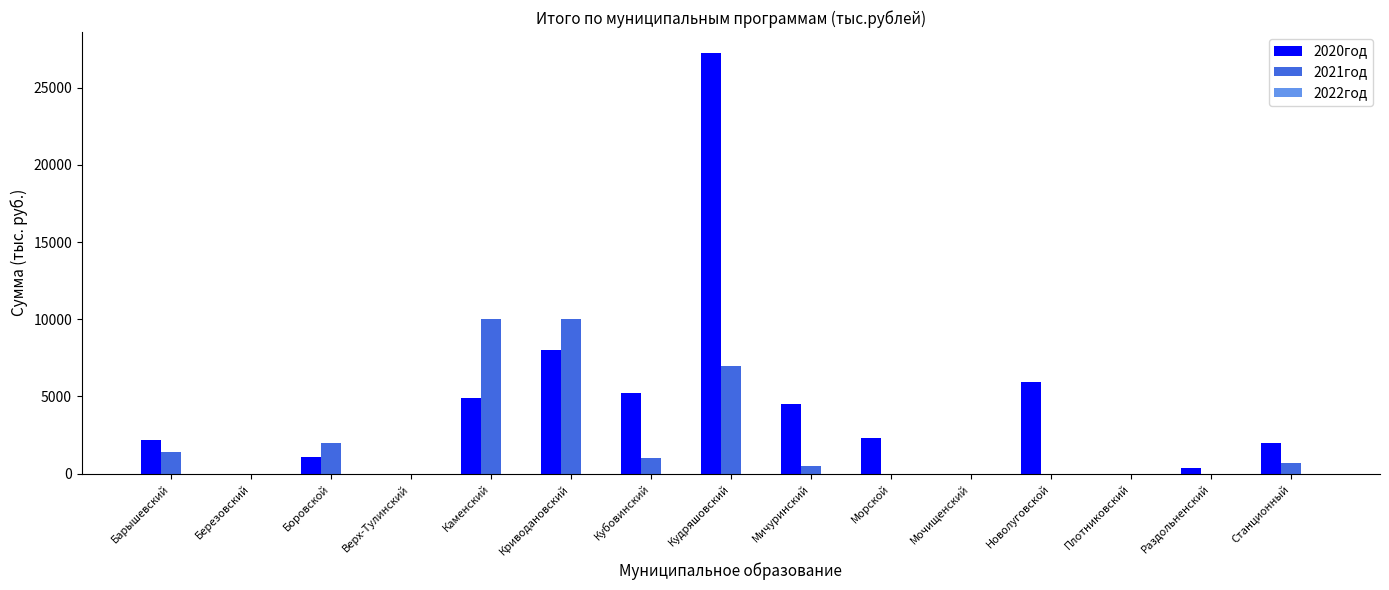

Between Барышевский and Мочищенский, which series saw the biggest shift?

2020год